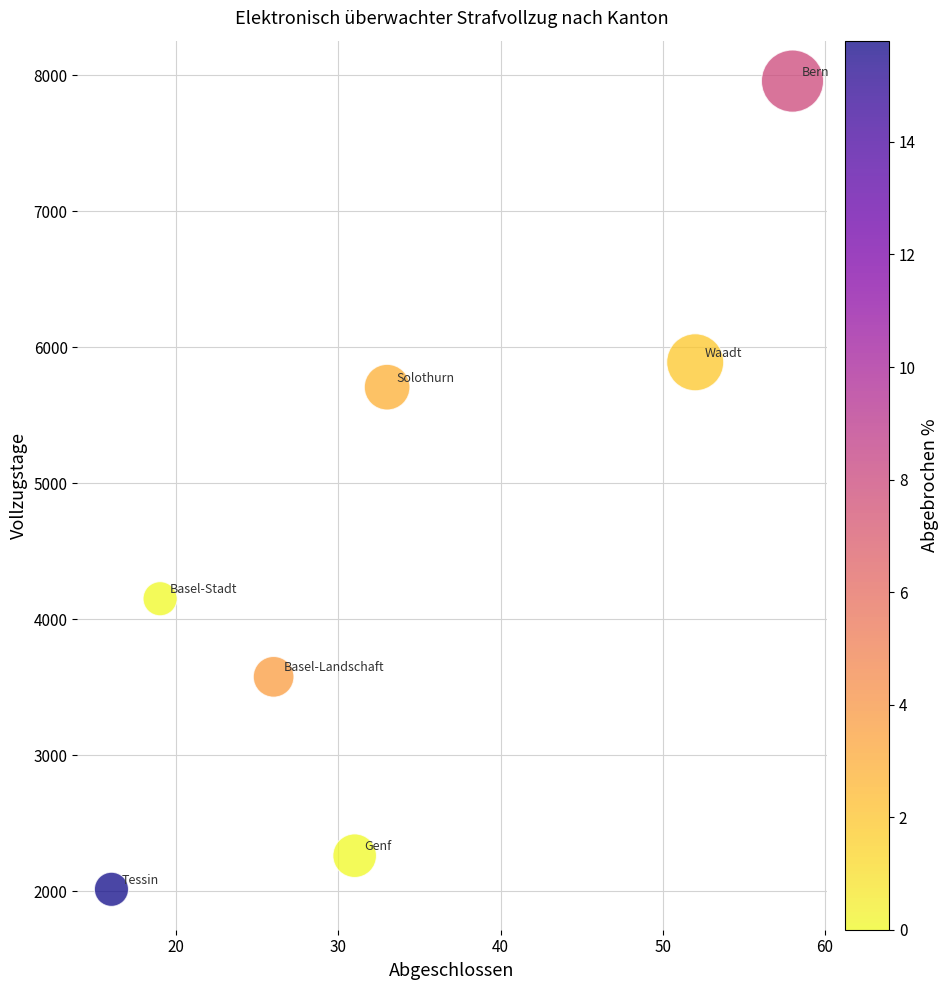

What Y value in the scatter plot is closest to 4985?

5706